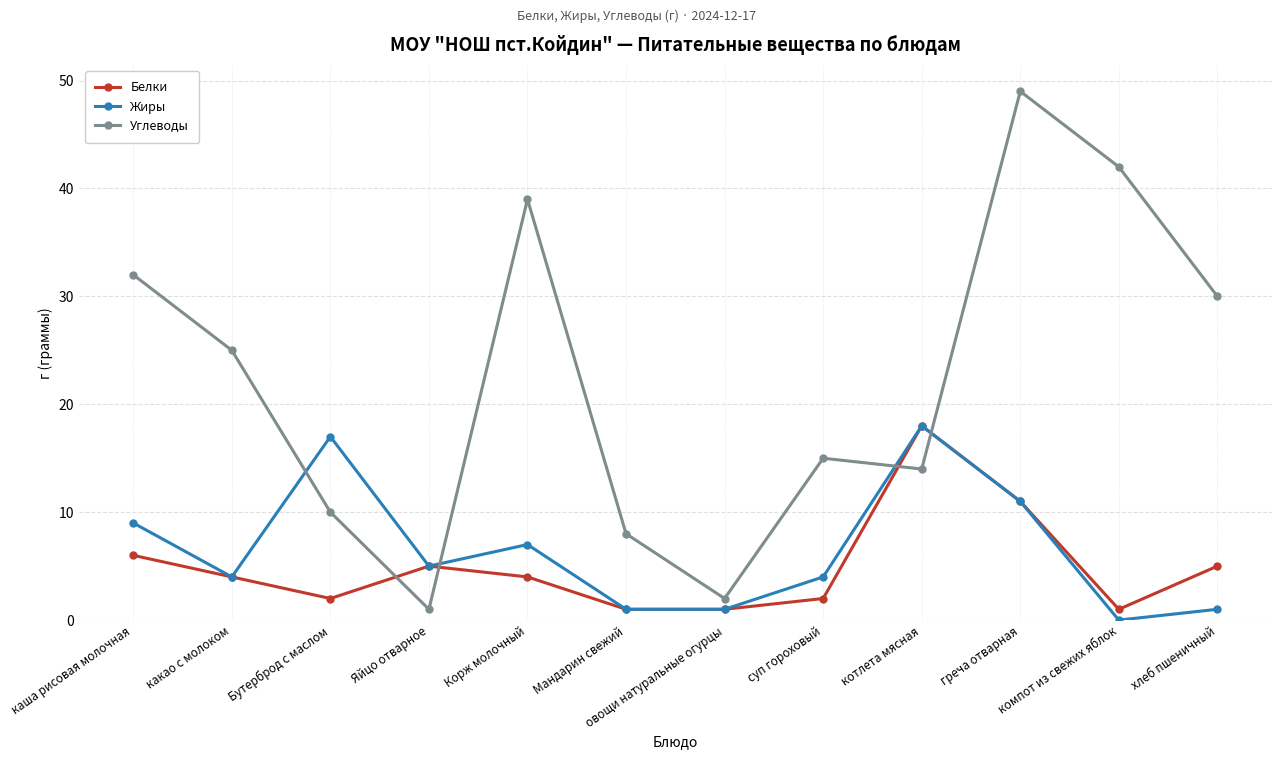

Where do Белки and Углеводы first cross each other?

Бутерброд с маслом and Яйцо отварное